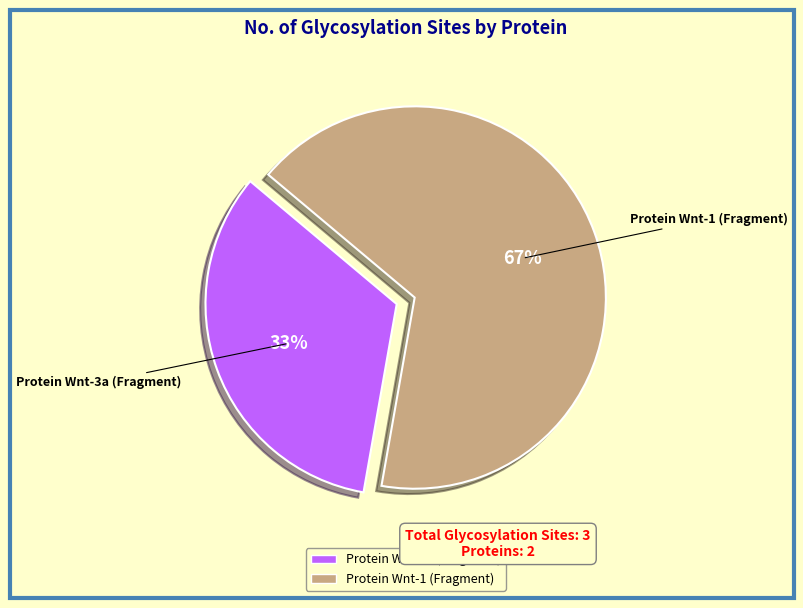

True or false: Protein Wnt-3a (Fragment) accounts for 33% of the total.

True